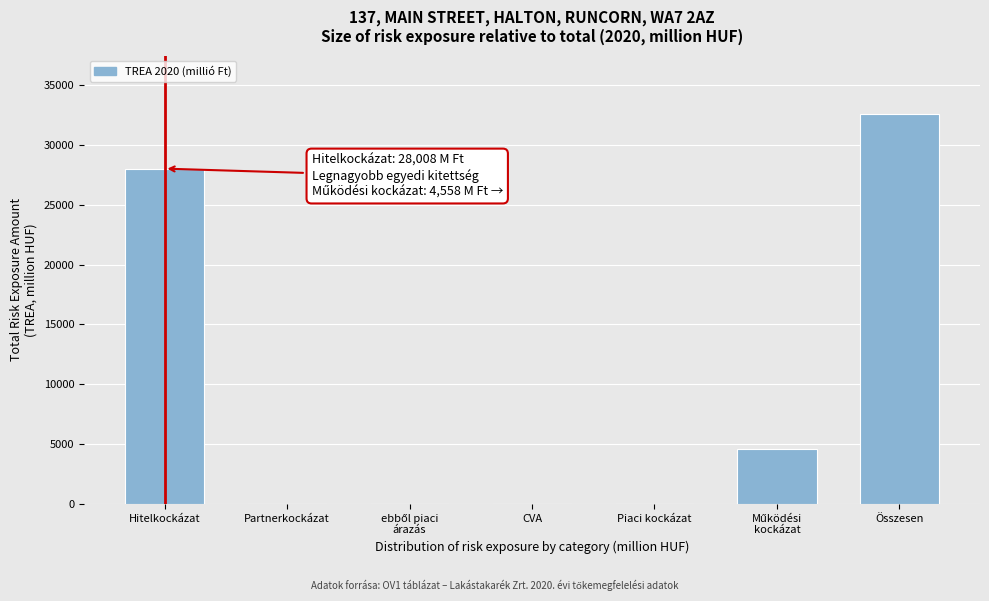

Which has a higher value, Összesen or Partnerkockázat?

Összesen